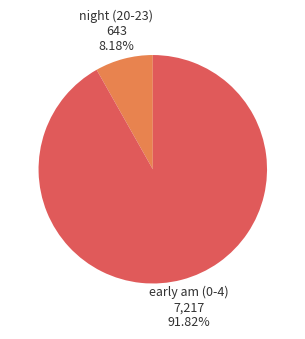

Does any single category account for the majority?

Yes